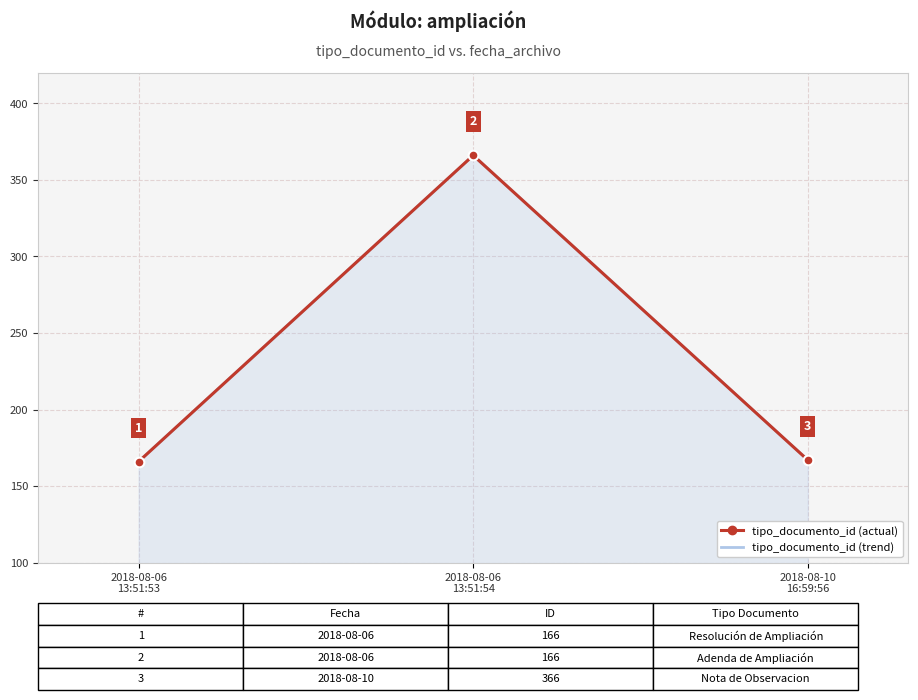

Reading right to left, what are all the values shown in this chart?

2018-08-10 16:59:56=167	2018-08-06 13:51:54=366	2018-08-06 13:51:53=166